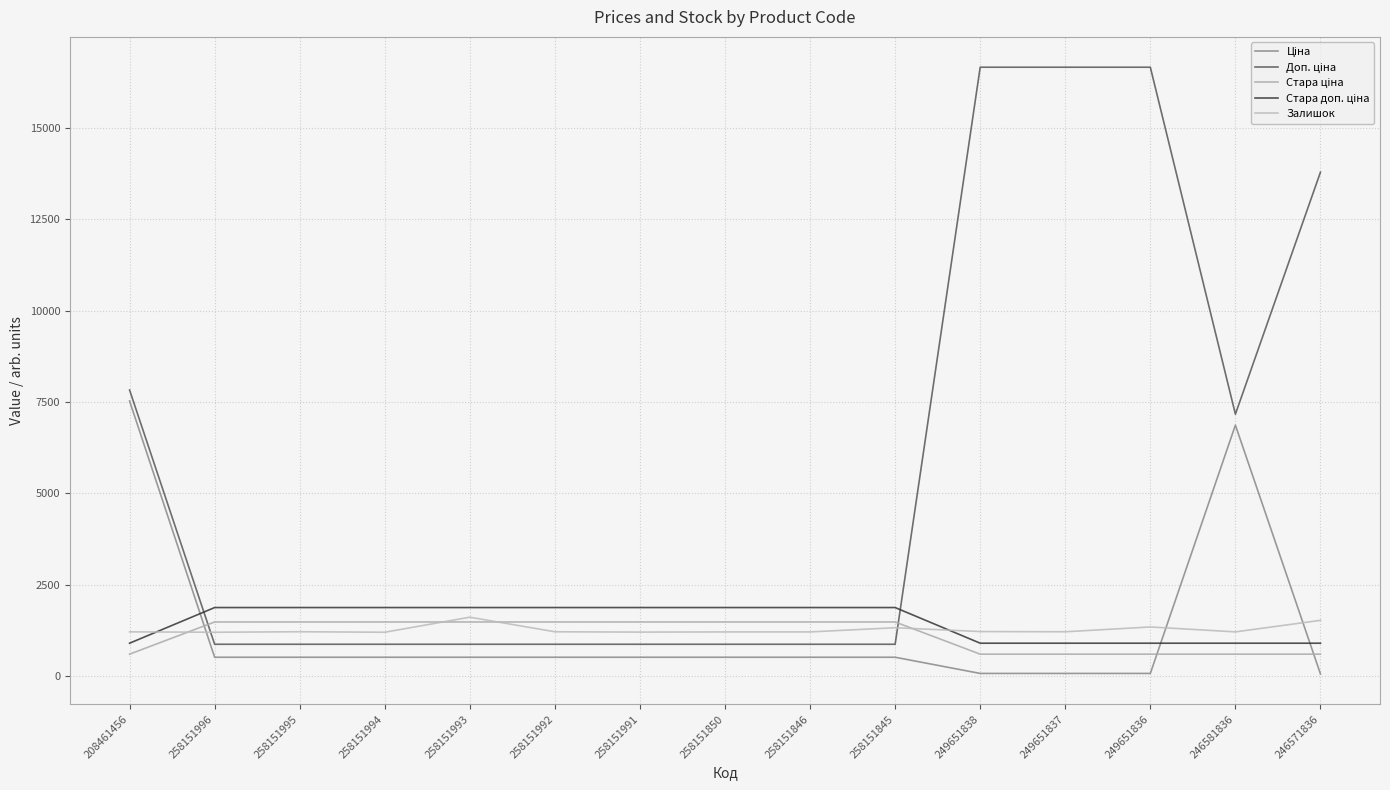

What is the label of the 9th point from the left?

258151846